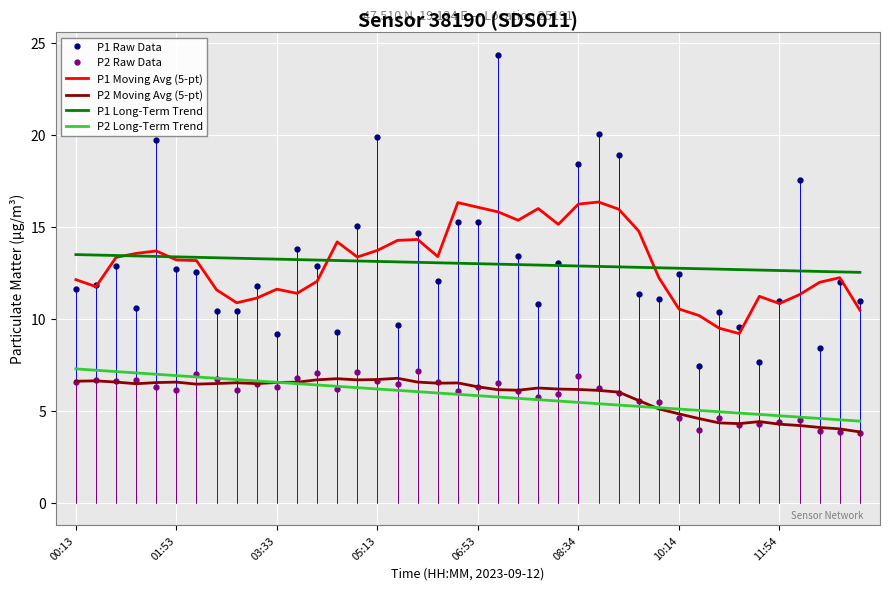

Which series has the largest range (max minus min)?

P1 Raw Data